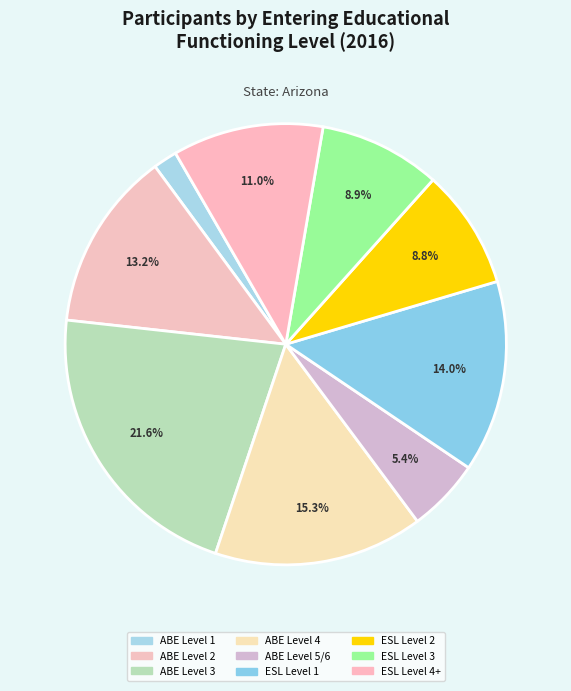

How many slices are in this pie chart?

9